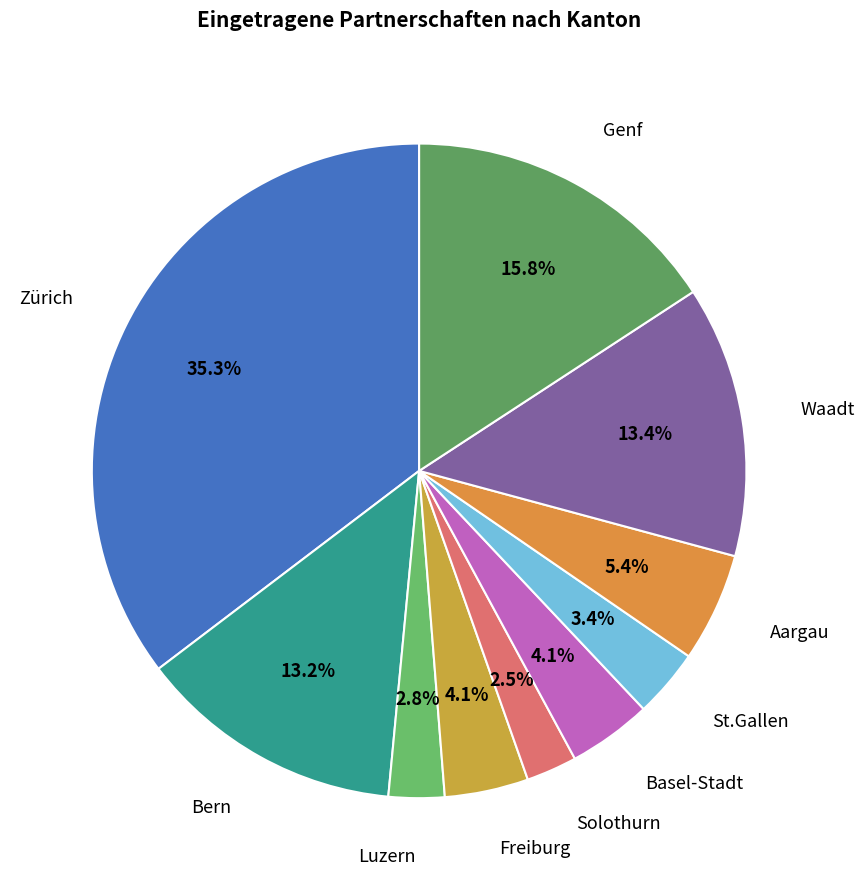

What percentage is NOT represented by Freiburg?

95.9%